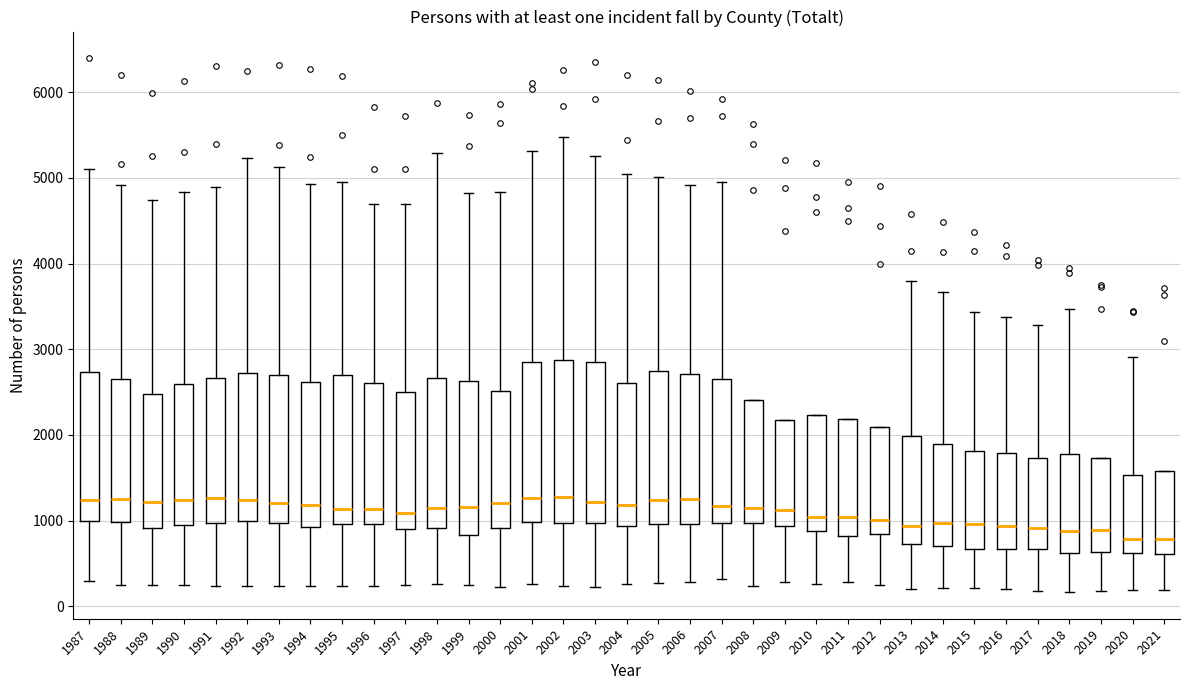

Where does the upper whisker of the box at x = 1993 end on the y-axis? The values are not printed on the chart, so give them approximately, as read against the axis.

5100